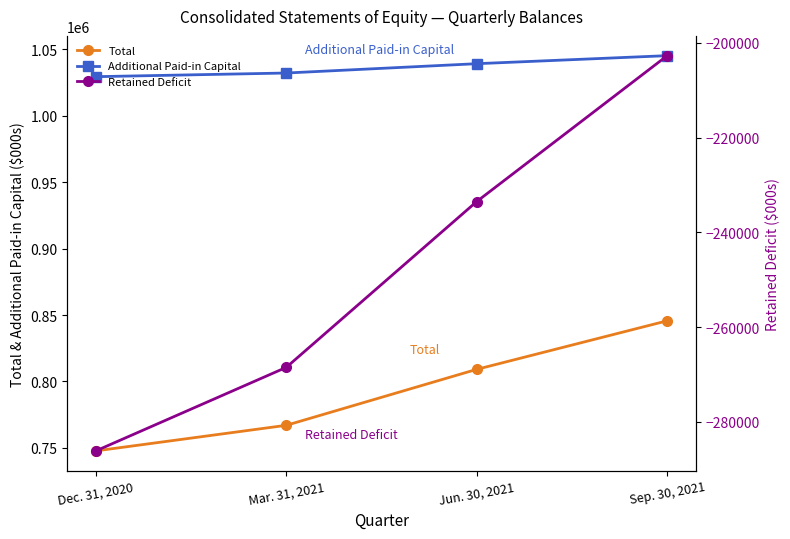

What is the label of the 2nd point from the right?

Jun. 30, 2021